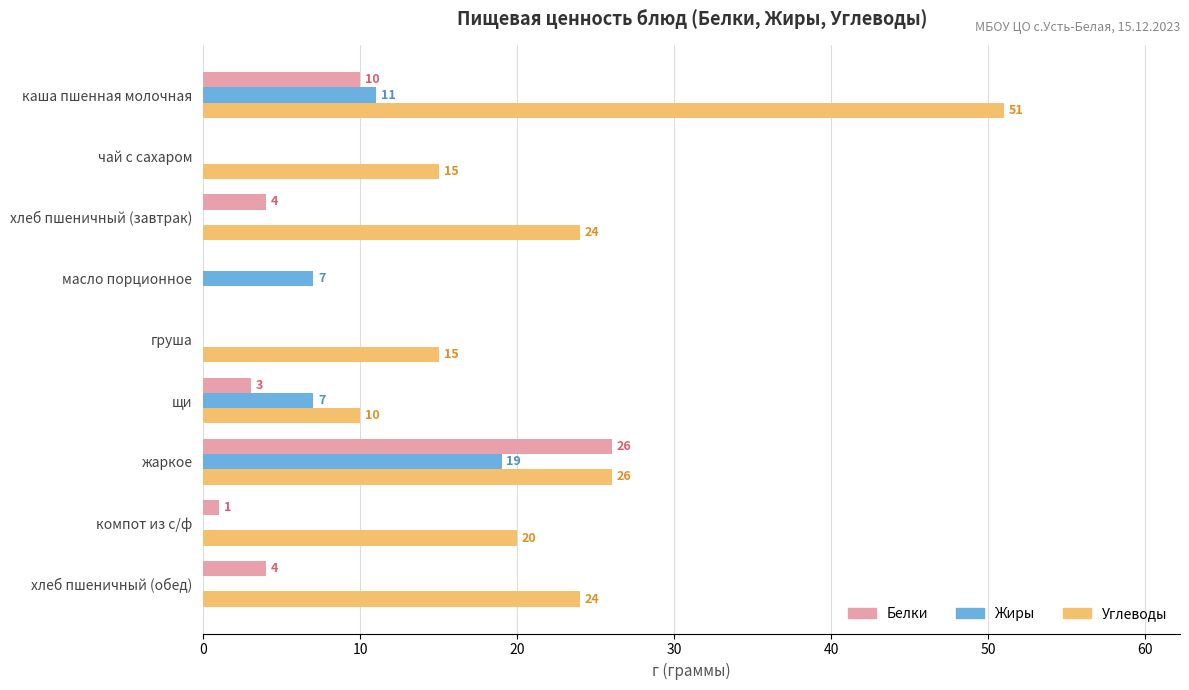

Is it true that Жиры equals 0 at хлеб пшеничный (обед)?

True